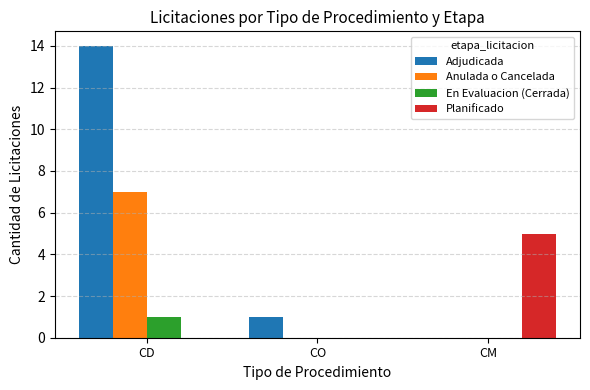

How many distinct data groups are displayed?

4